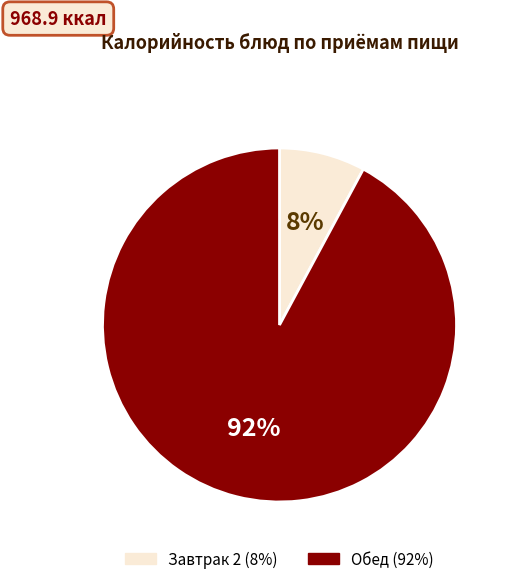

To the nearest percent, what is the difference between the largest and smallest slice percentages?

84%